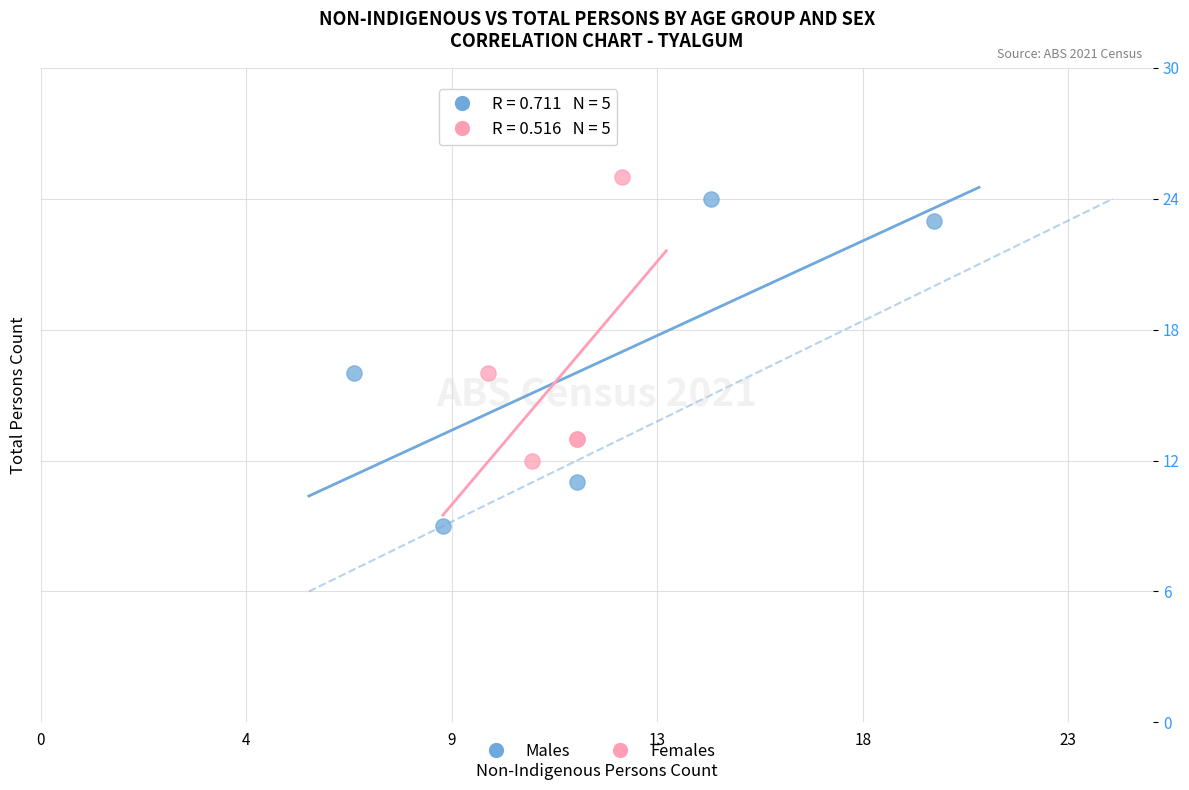

Which series contains the lowest Y value?

Males